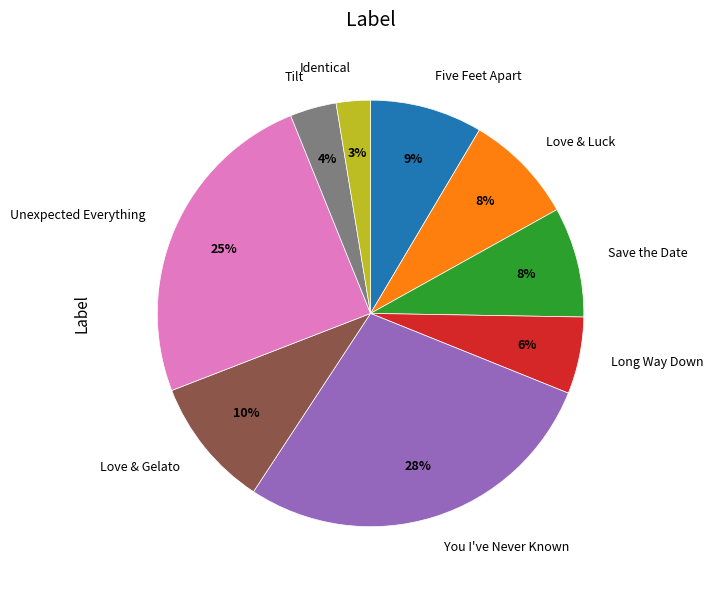

To the nearest percent, what is the average slice percentage?

11%